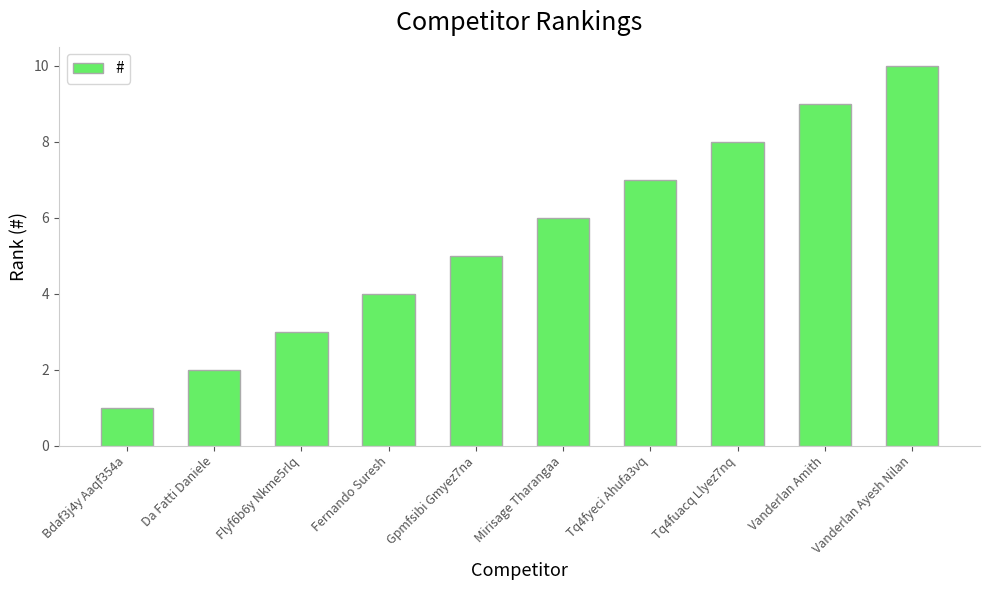

Count the number of data series in this chart.

1